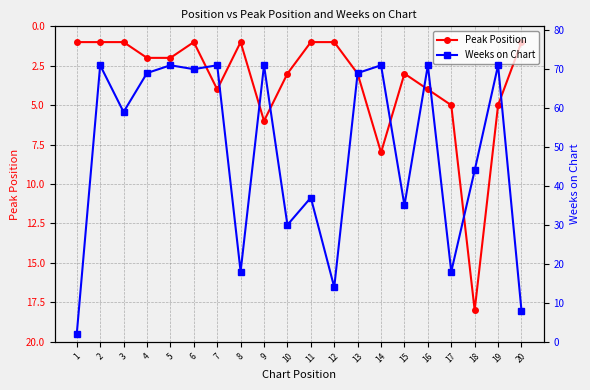

In Peak Position, how many points are lower than both neighbors (excluding endpoints)?

3